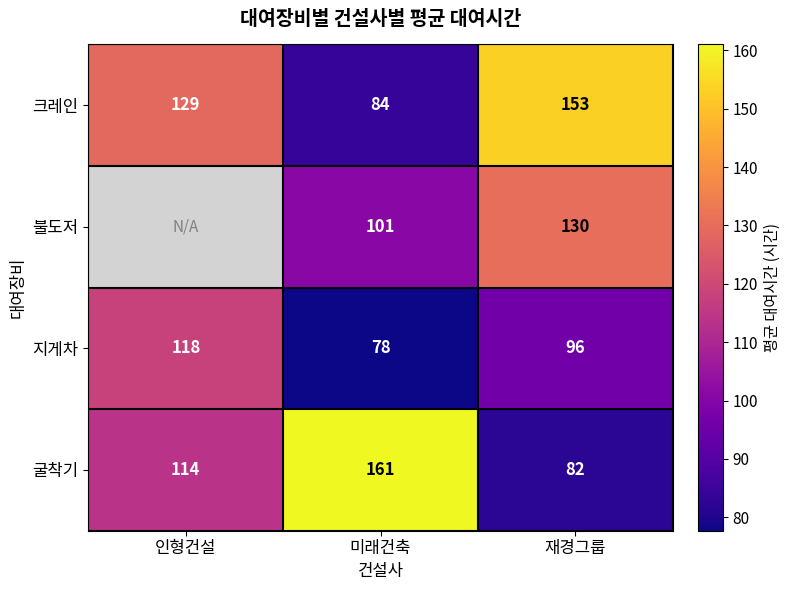

At which label does 크레인 reach its minimum?

미래건축